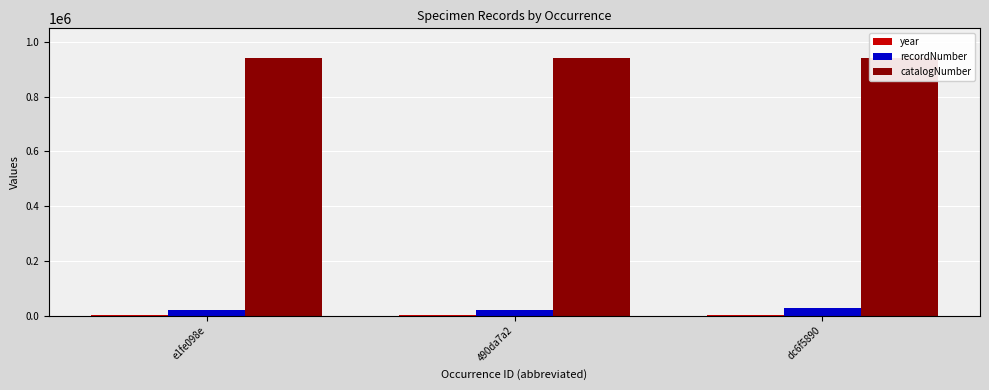

Does the chart contain stacked bars?

No